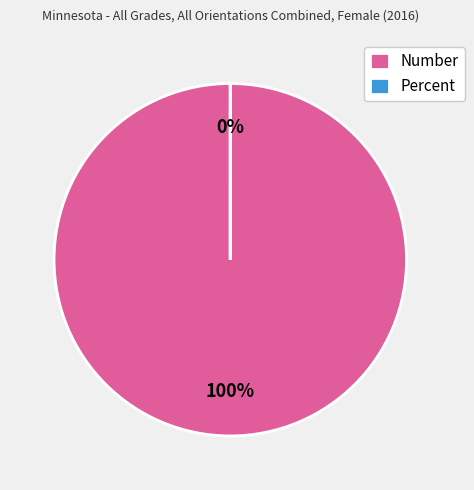

What is the change in value from Number to Percent?

-385.0